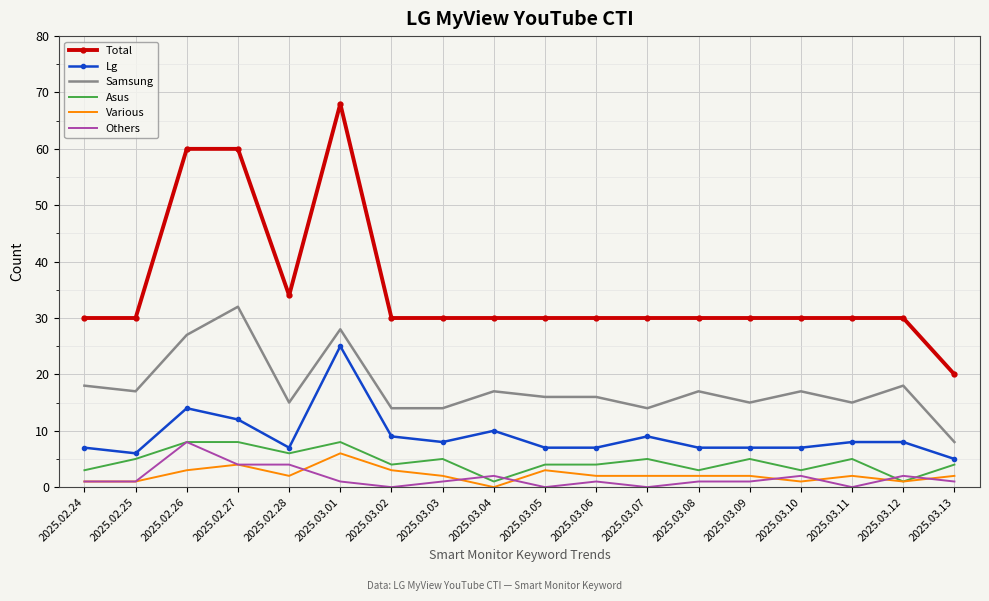

At which label is Total closest to 44?

2025.02.28